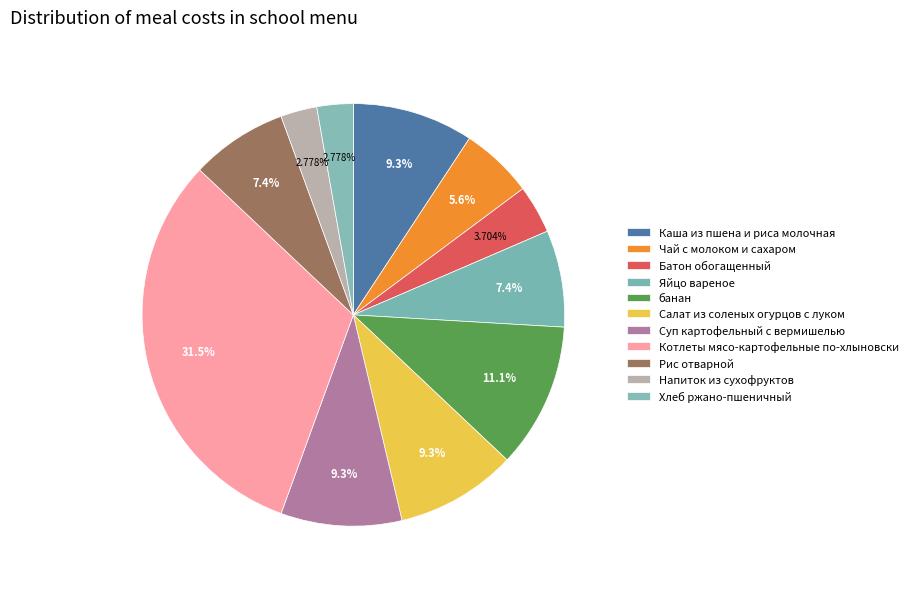

How many segments does this pie chart have?

11